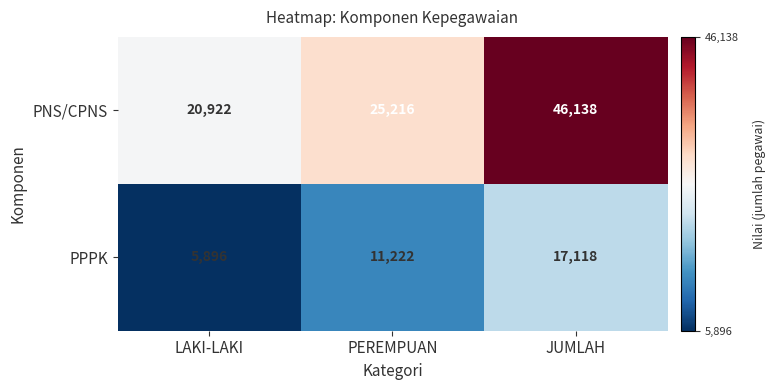

Which series has the largest total across all categories?

PNS/CPNS